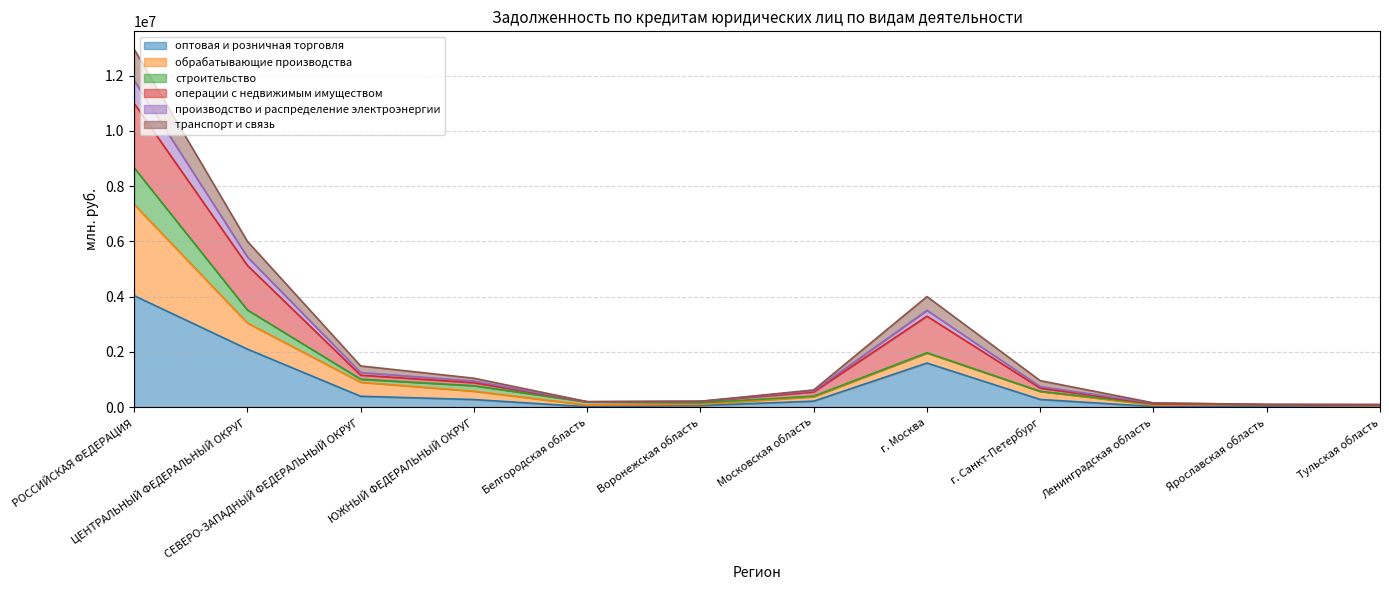

At which label does производство и распределение электроэнергии first exceed 569228?

РОССИЙСКАЯ ФЕДЕРАЦИЯ